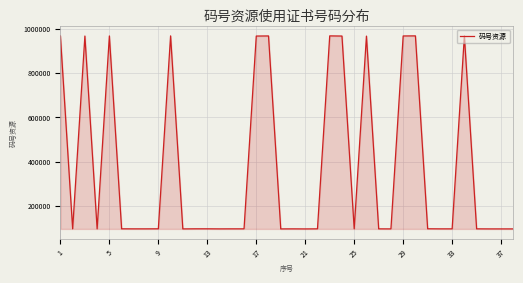

What is the difference between the maximum and minimum values?

871962